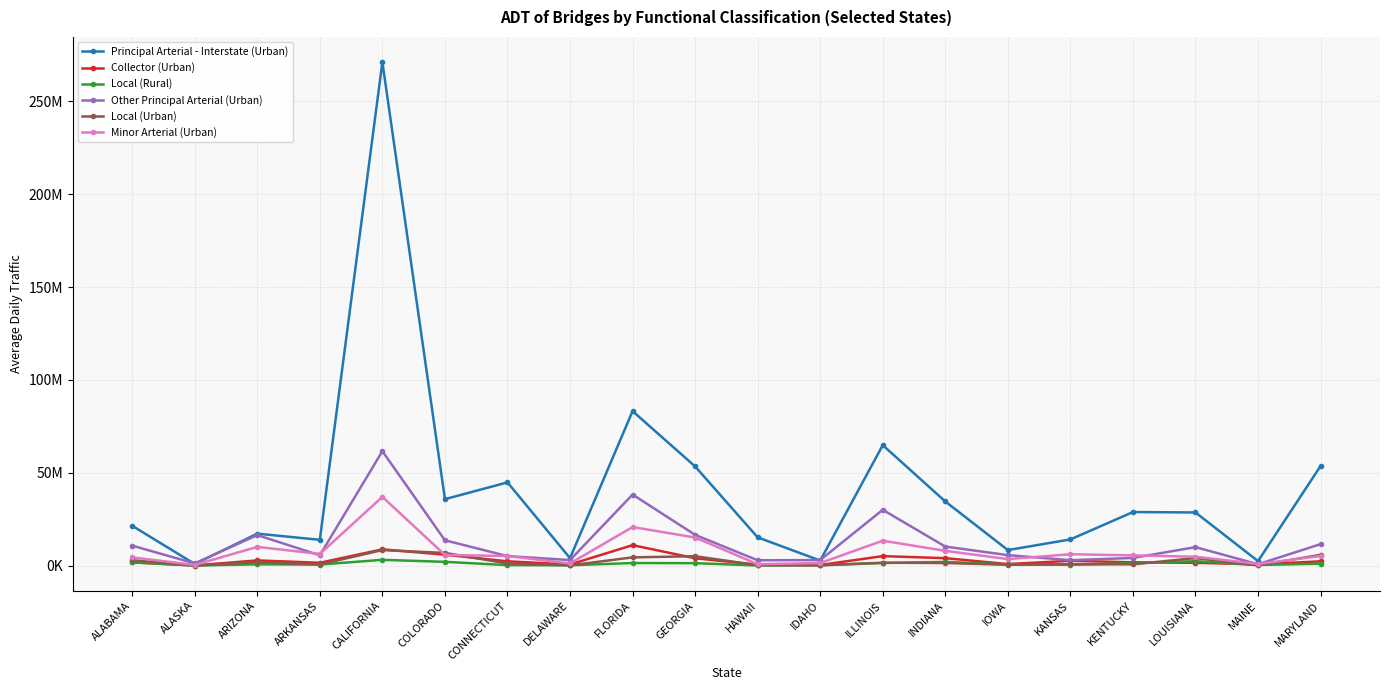

True or false: Local (Urban) has a value of 1861059 at ARIZONA.

True